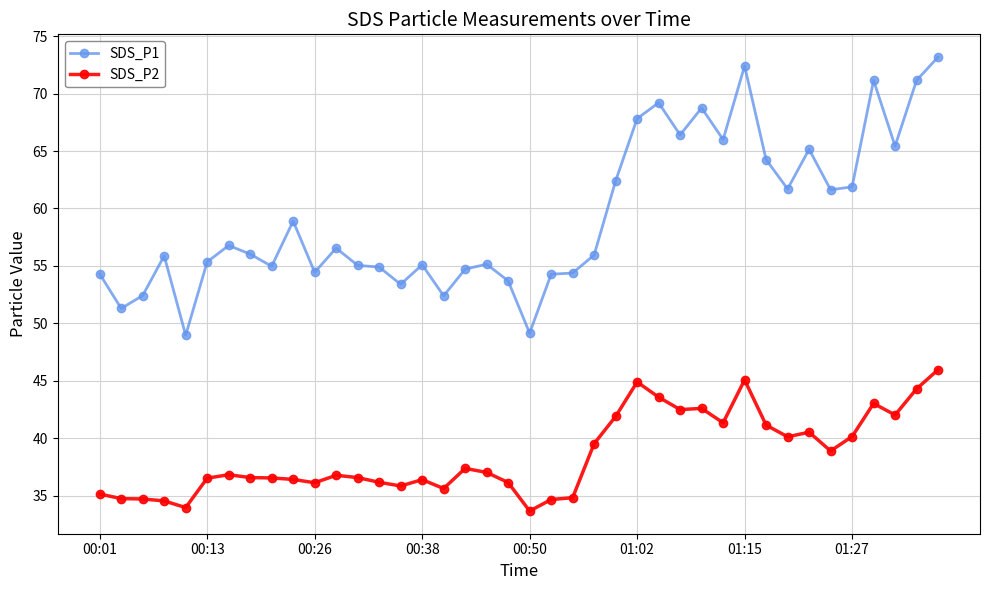

What is the value of the SDS_P1 point at the 11th from the left?

54.5